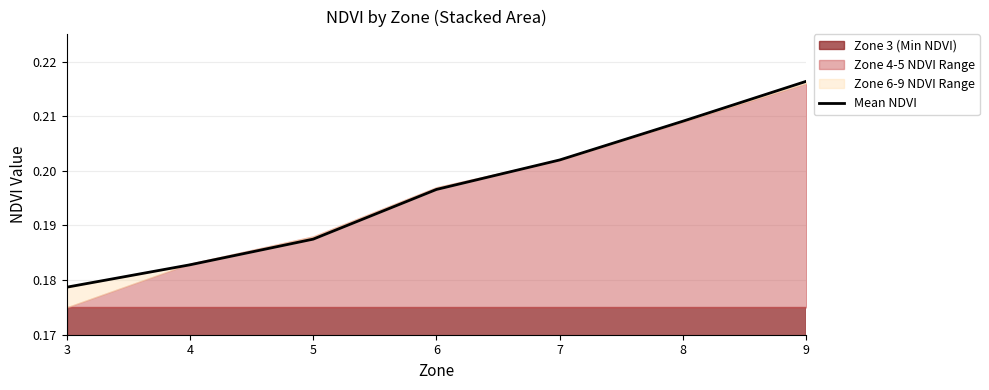

What is the sum of the values at 6 and 4?

0.4